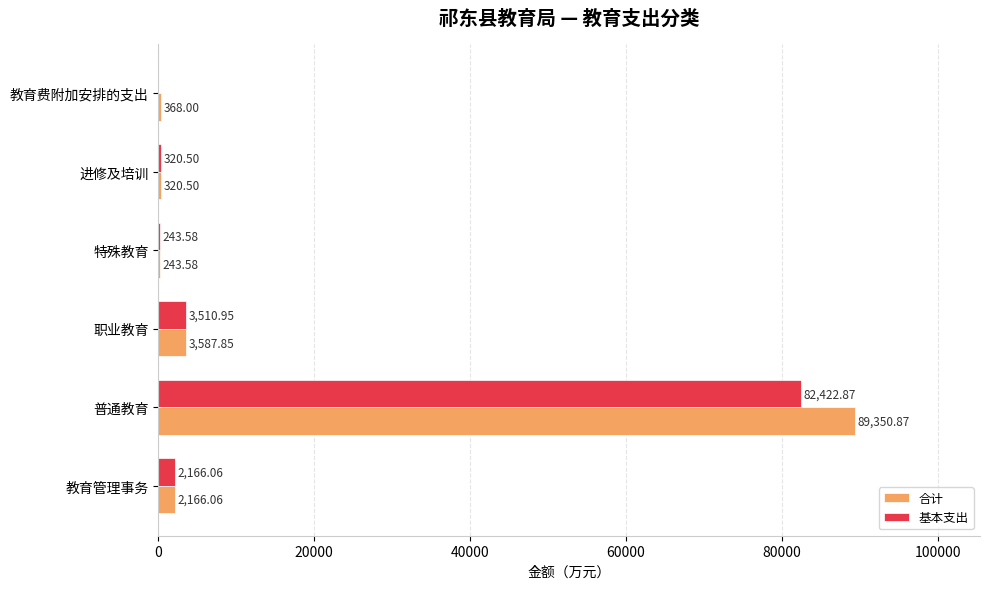

What is the sum of all 基本支出 values?

88664.0